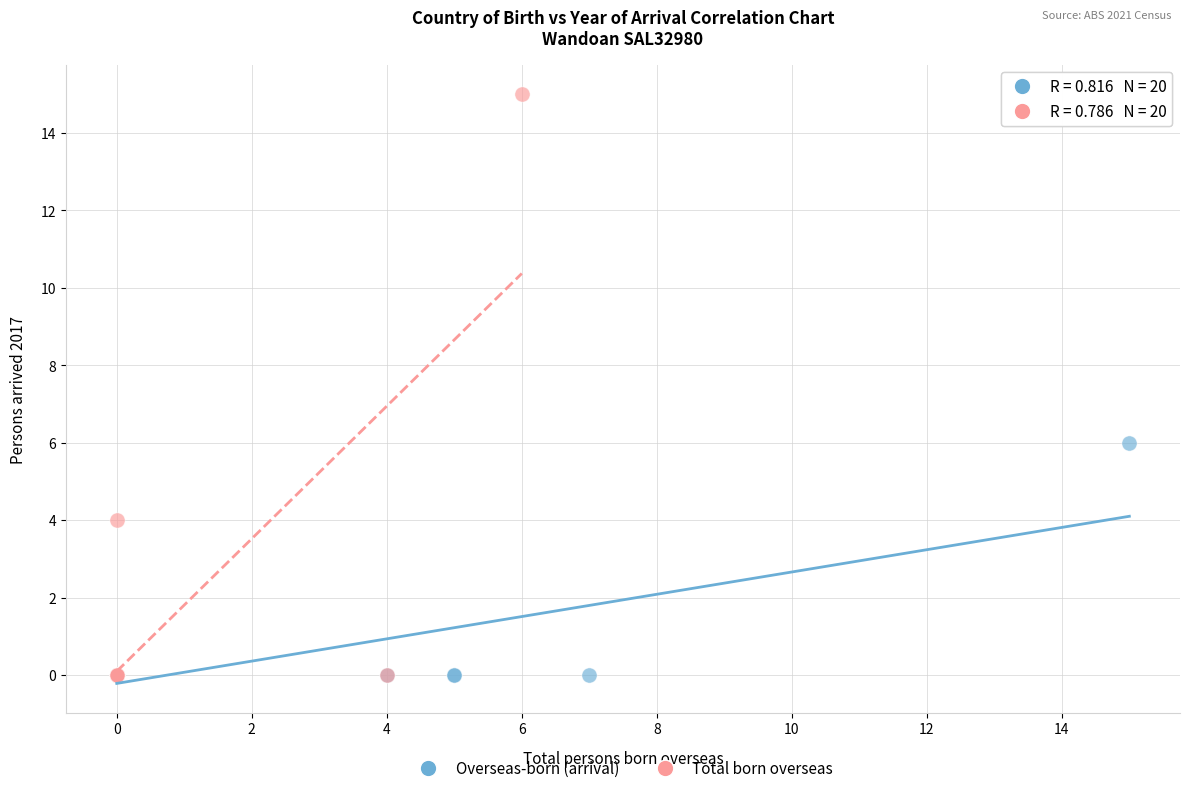

Which series reaches the maximum Y coordinate?

Total born overseas